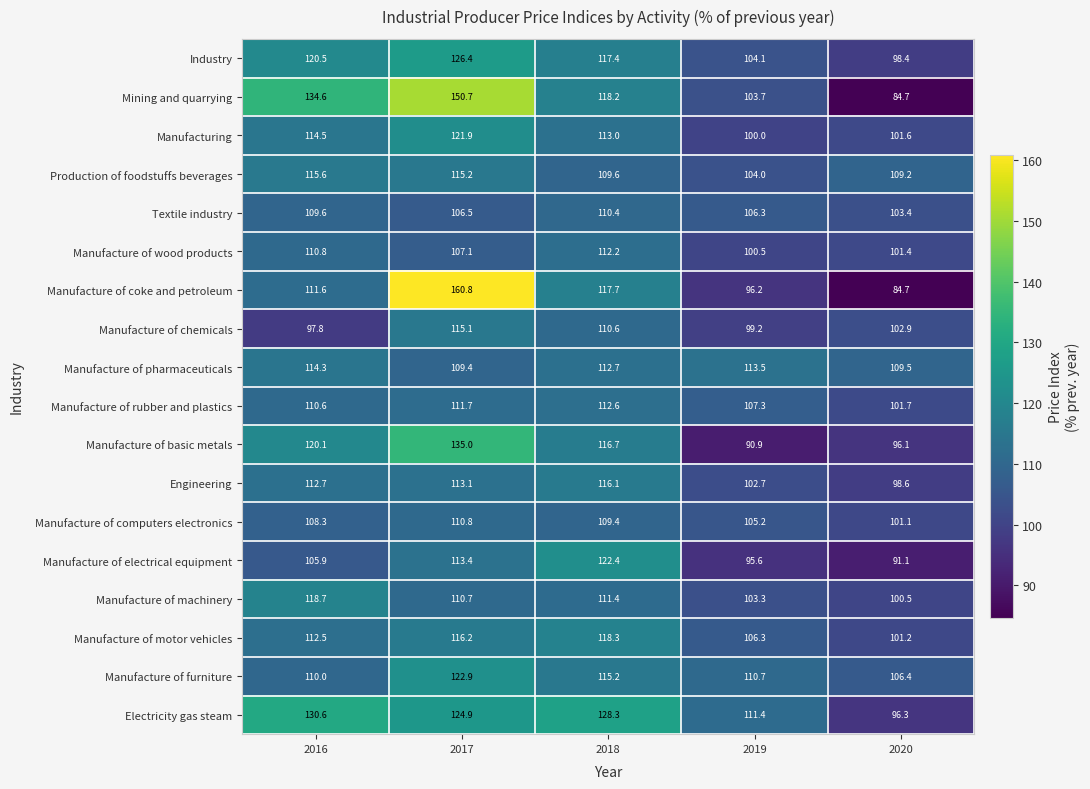

Where is Manufacture of basic metals nearest to the value 112?

2018